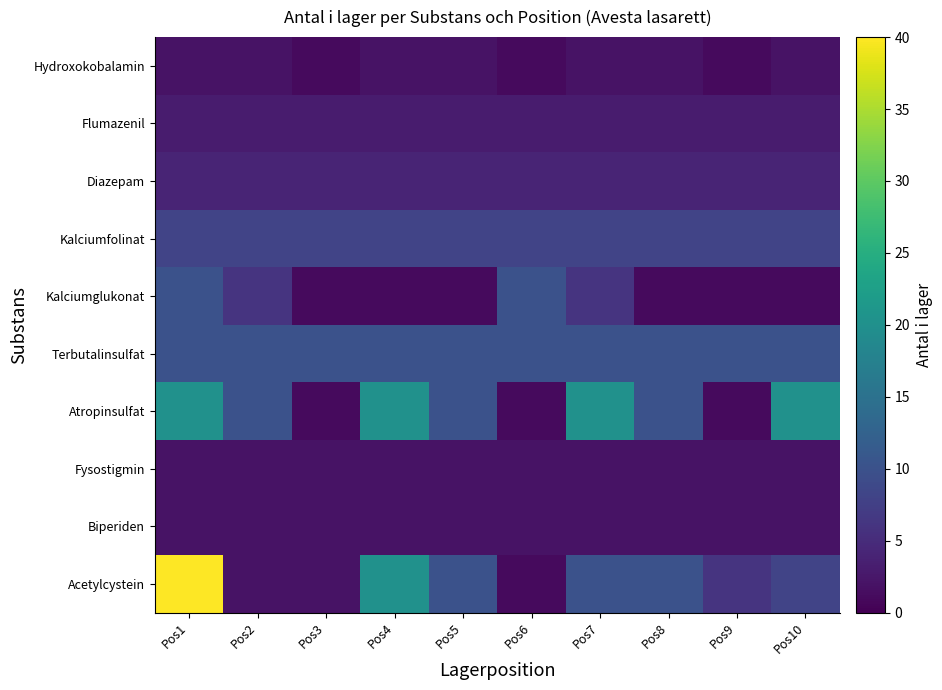

Reading left to right, extract all data points from this chart.

Acetylcystein: Pos1=40	Pos2=2	Pos3=2	Pos4=20	Pos5=10	Pos6=1	Pos7=10	Pos8=10	Pos9=6	Pos10=8
Biperiden: Pos1=2	Pos2=2	Pos3=2	Pos4=2	Pos5=2	Pos6=2	Pos7=2	Pos8=2	Pos9=2	Pos10=2
Fysostigmin: Pos1=2	Pos2=2	Pos3=2	Pos4=2	Pos5=2	Pos6=2	Pos7=2	Pos8=2	Pos9=2	Pos10=2
Atropinsulfat: Pos1=20	Pos2=10	Pos3=1	Pos4=20	Pos5=10	Pos6=1	Pos7=20	Pos8=10	Pos9=1	Pos10=20
Terbutalinsulfat: Pos1=10	Pos2=10	Pos3=10	Pos4=10	Pos5=10	Pos6=10	Pos7=10	Pos8=10	Pos9=10	Pos10=10
Kalciumglukonat: Pos1=10	Pos2=6	Pos3=1	Pos4=1	Pos5=1	Pos6=10	Pos7=6	Pos8=1	Pos9=1	Pos10=1
Kalciumfolinat: Pos1=8	Pos2=8	Pos3=8	Pos4=8	Pos5=8	Pos6=8	Pos7=8	Pos8=8	Pos9=8	Pos10=8
Diazepam: Pos1=4	Pos2=4	Pos3=4	Pos4=4	Pos5=4	Pos6=4	Pos7=4	Pos8=4	Pos9=4	Pos10=4
Flumazenil: Pos1=3	Pos2=3	Pos3=3	Pos4=3	Pos5=3	Pos6=3	Pos7=3	Pos8=3	Pos9=3	Pos10=3
Hydroxokobalamin: Pos1=2	Pos2=2	Pos3=1	Pos4=2	Pos5=2	Pos6=1	Pos7=2	Pos8=2	Pos9=1	Pos10=2